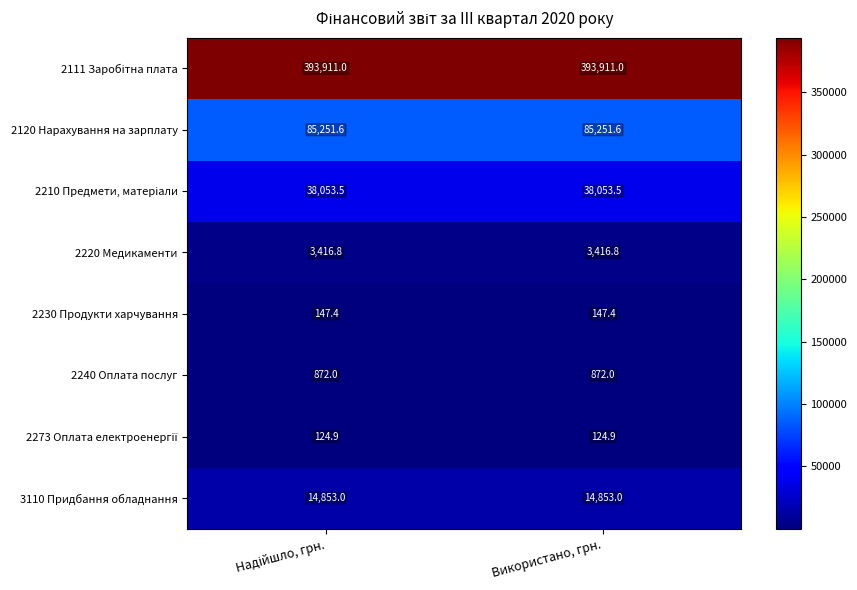

What is the smallest value displayed?

124.9